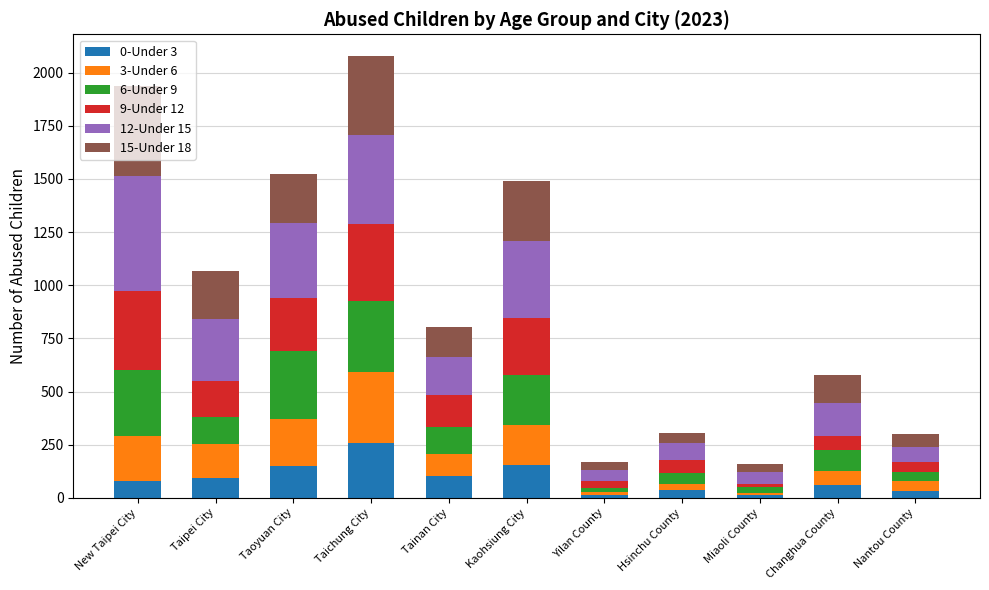

Which category has the highest value in the 0-Under 3 series?

Taichung City